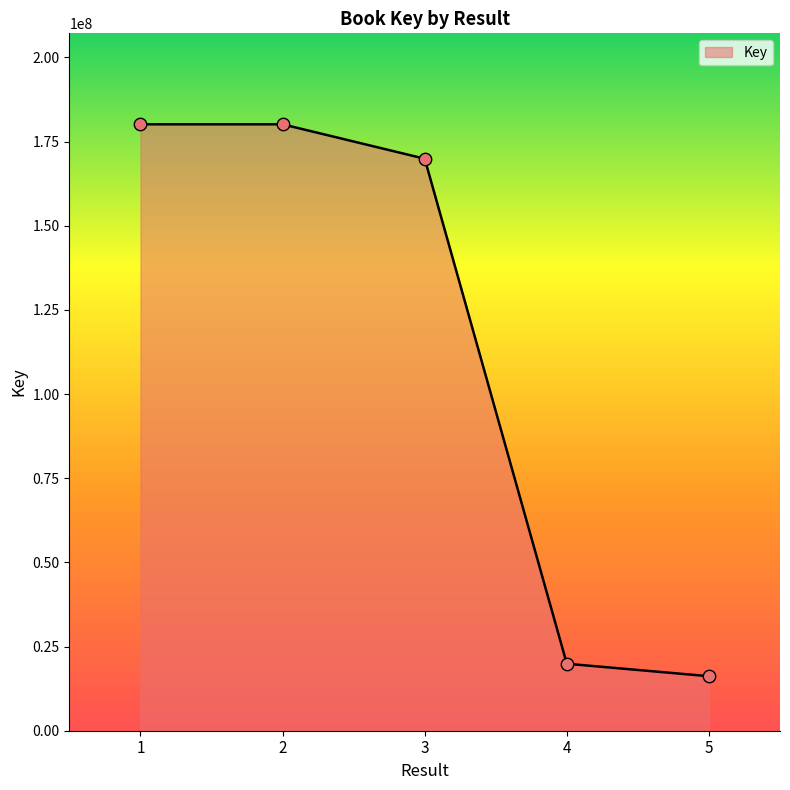

Between 2 and 3, which is larger?

2